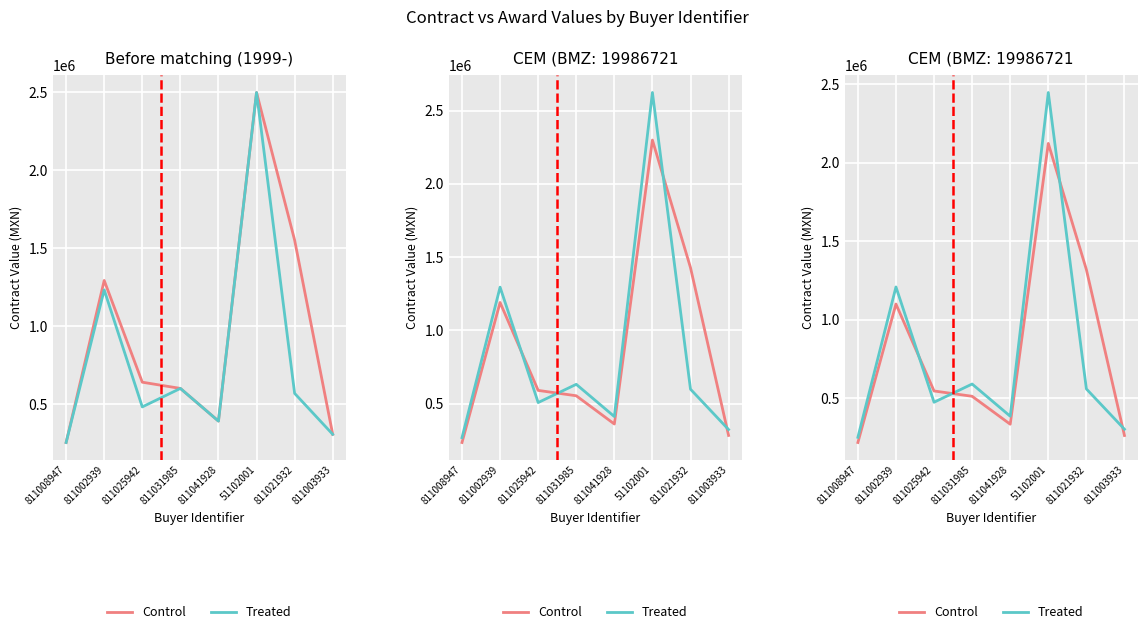

At which label does Treated reach its peak?

51102001